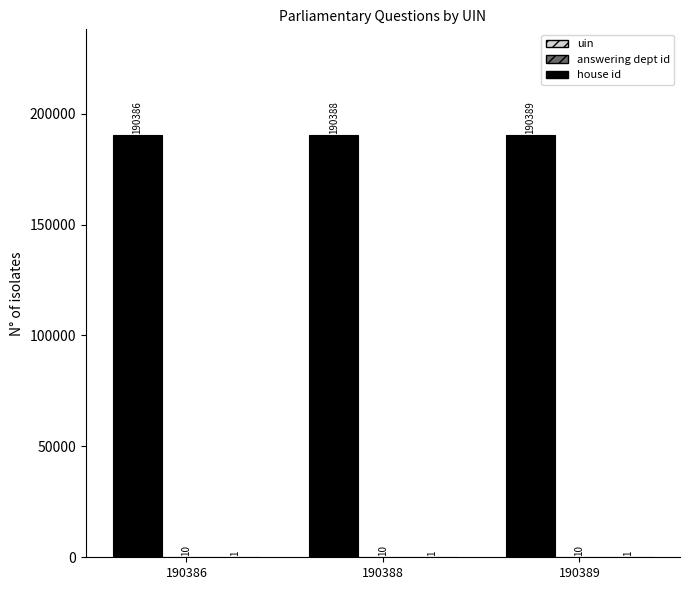

What is the sum of all uin values?

571163